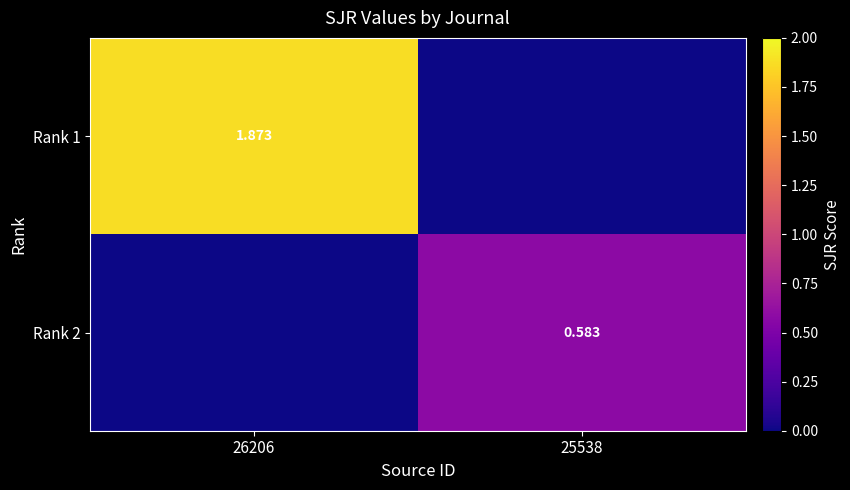

Rank the series by their maximum value, from highest to lowest.

Rank 1, Rank 2